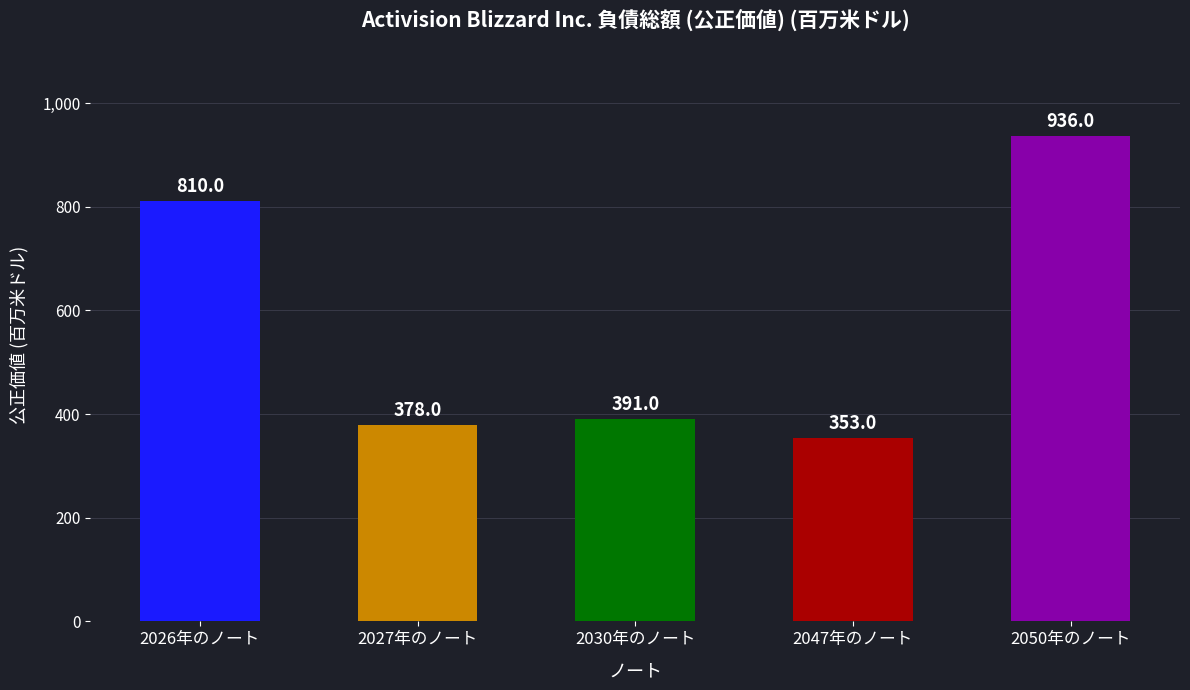

How many values are below 391?

2